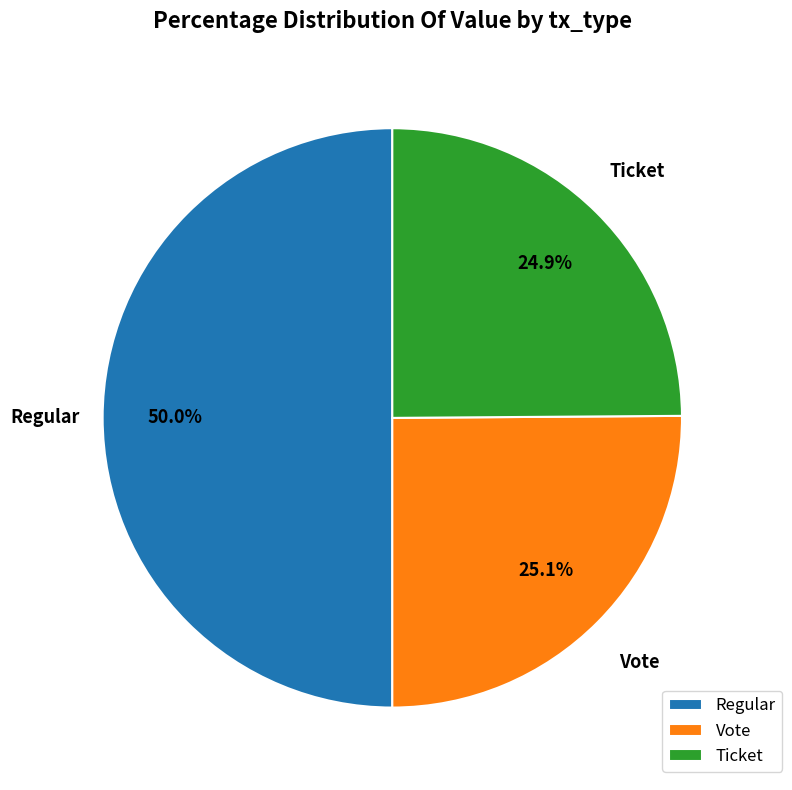

Which category has the biggest portion of the pie?

Regular